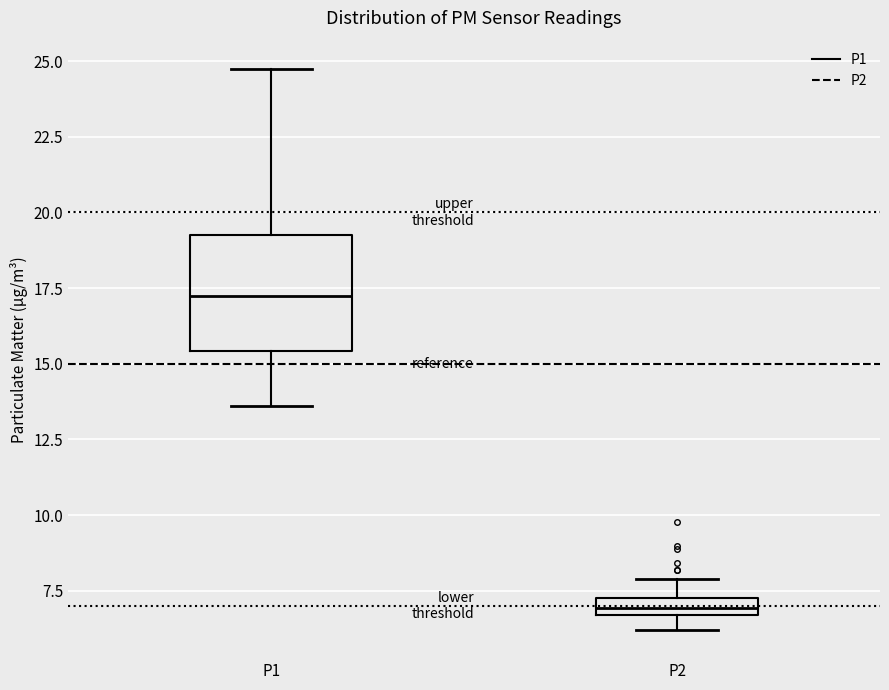

Which box has the highest median line?

P1